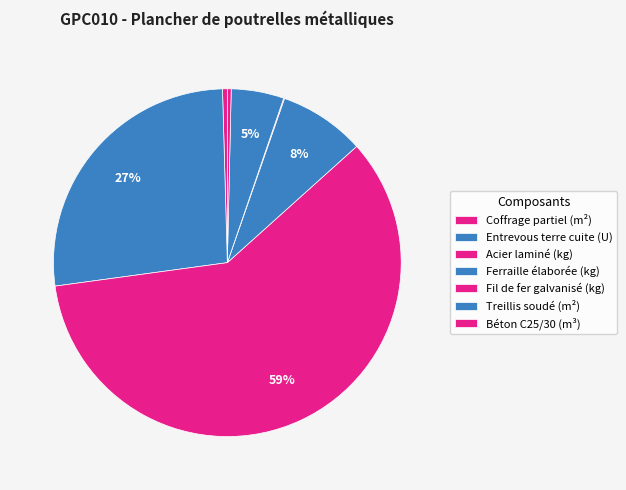

What is the smallest slice in the pie chart?

Fil de fer galvanisé (kg)